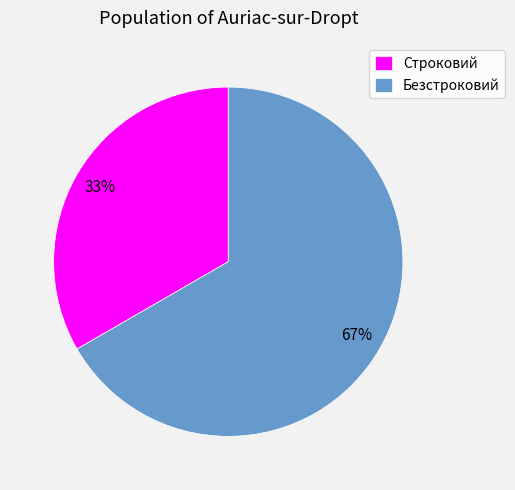

Count the number of slices in the pie.

2